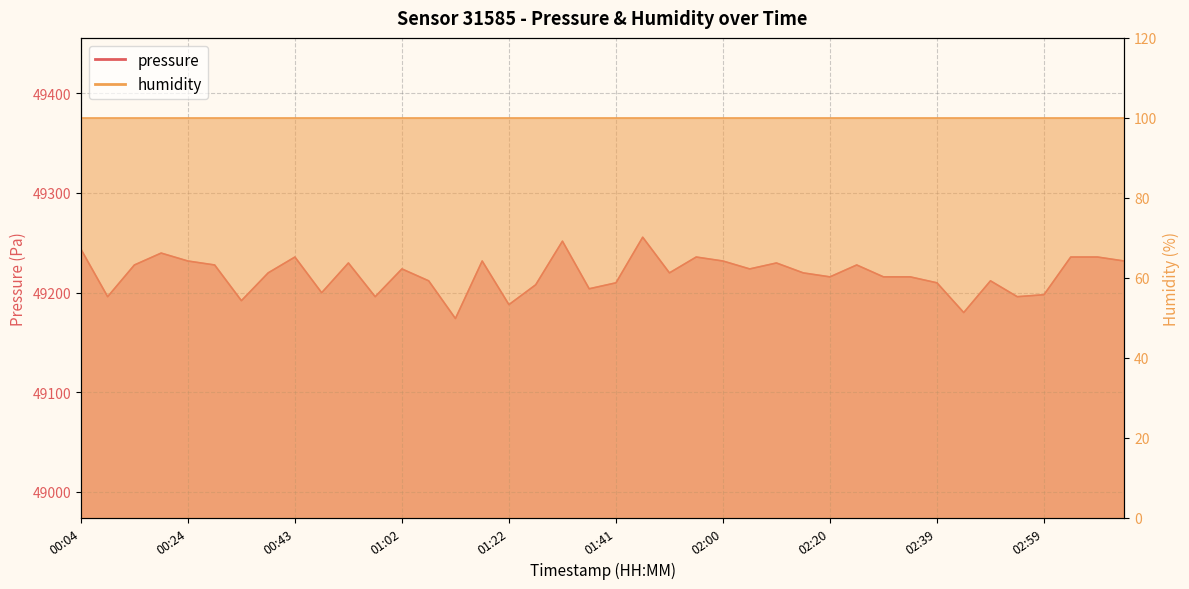

True or false: the data shows 85770.0 at 02:44.

False